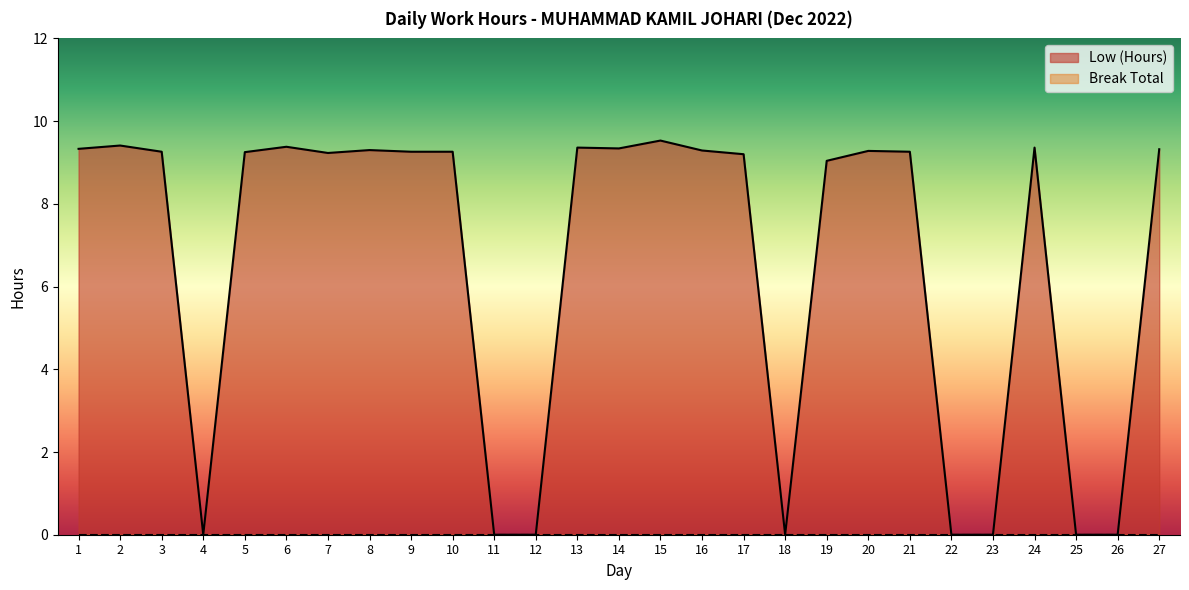

Reading left to right, what are all the values shown in this chart?

9.3	9.4	9.3	0.0	9.2	9.4	9.2	9.3	9.3	9.3	0.0	0.0	9.4	9.3	9.5	9.3	9.2	0.0	9.0	9.3	9.3	0.0	0.0	9.4	0.0	0.0	9.3